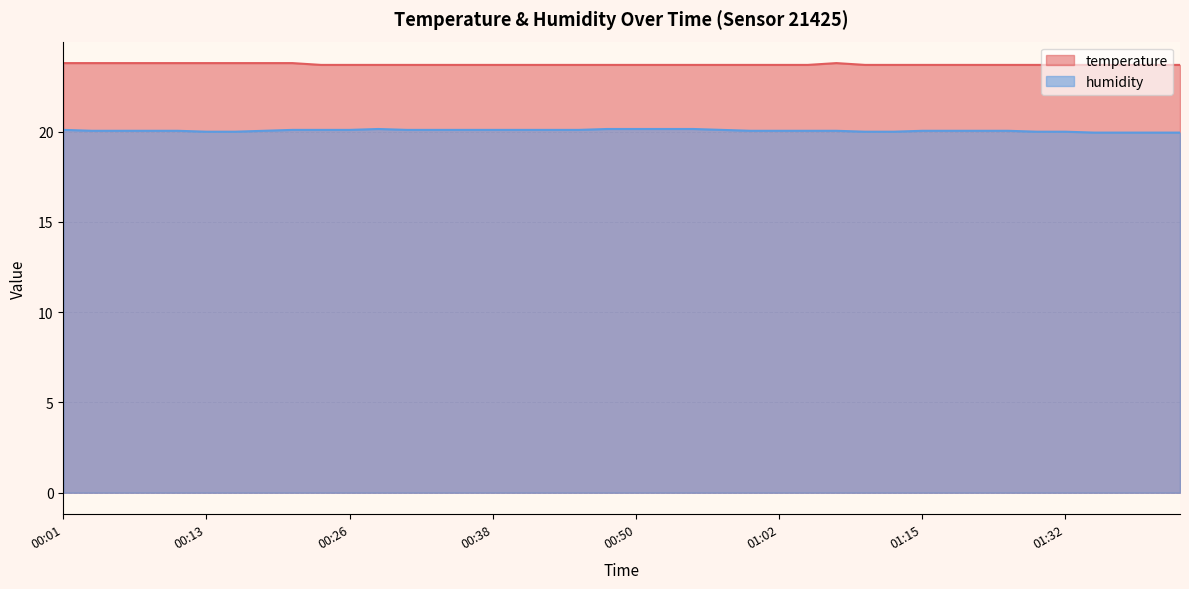

Is the value of temperature at 00:55 greater than the value of humidity at 01:37?

Yes